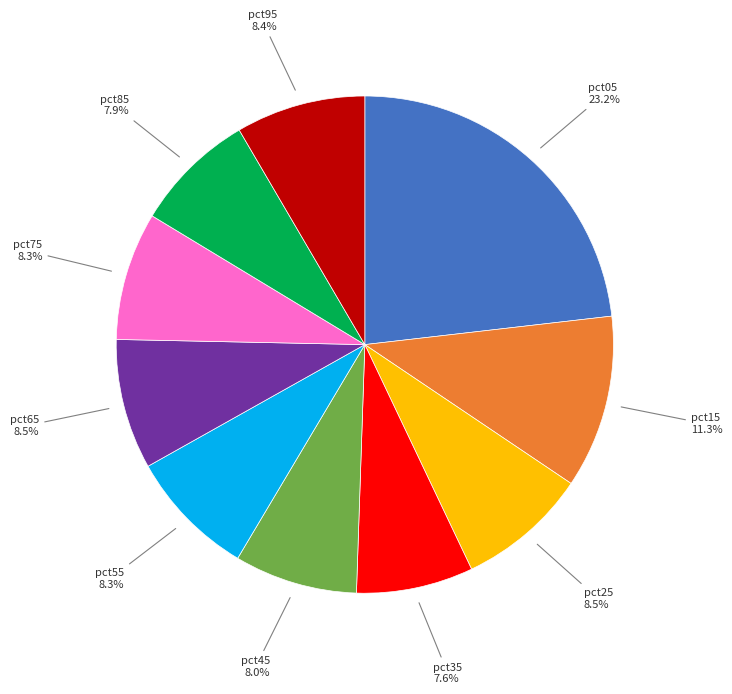

Between pct05 and pct65, which is larger?

pct05